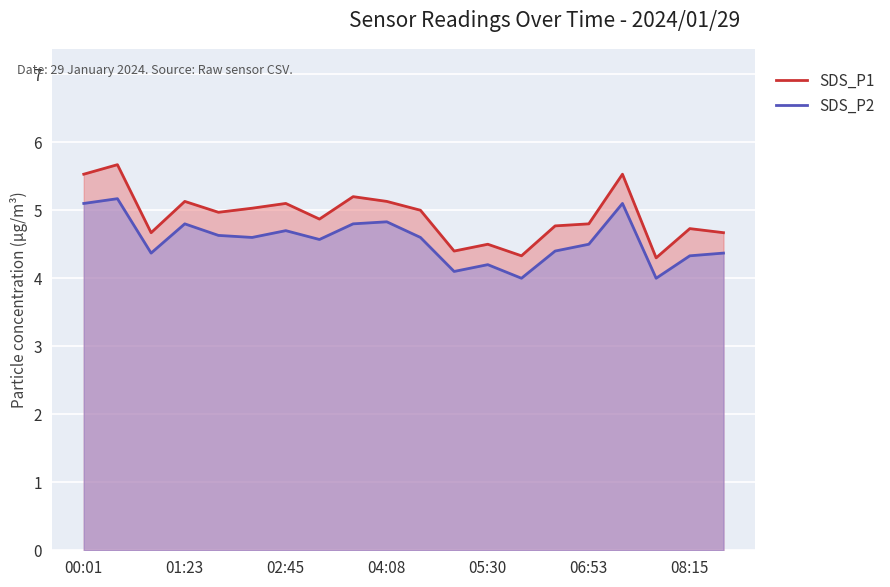

At which category is the sum across all series the highest?

00:28